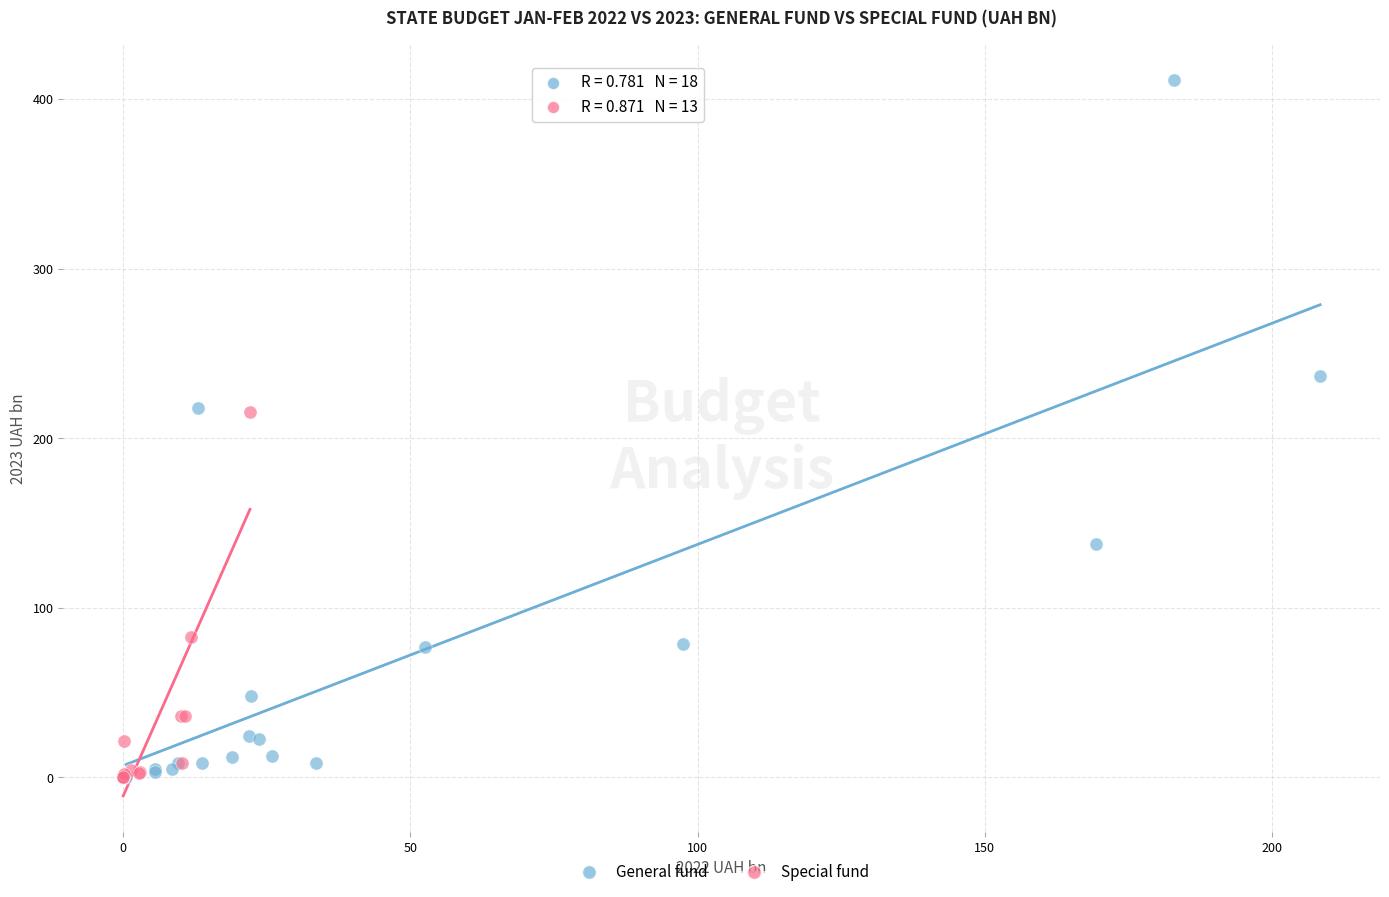

Which series has the largest Y range (max minus min)?

General fund